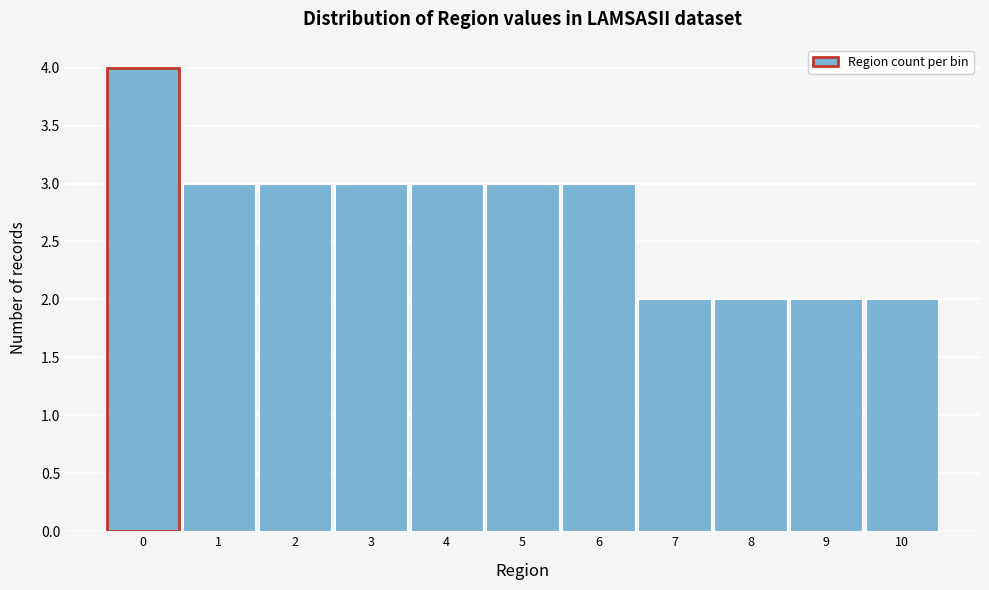

Reading left to right, list all the values displayed in this chart.

4	3	3	3	3	3	3	2	2	2	2